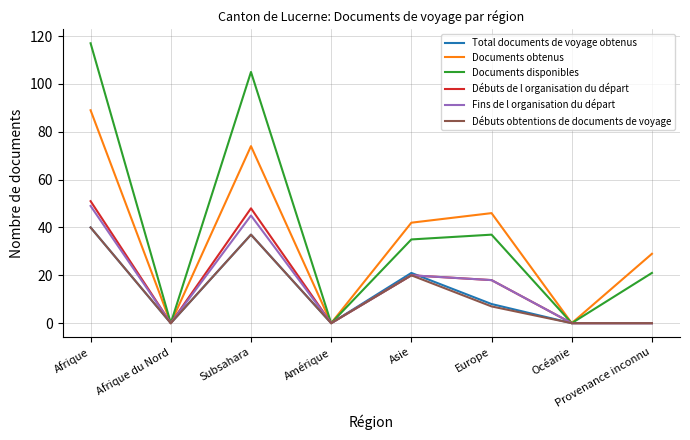

Where does the Documents disponibles series first go above 35?

Afrique